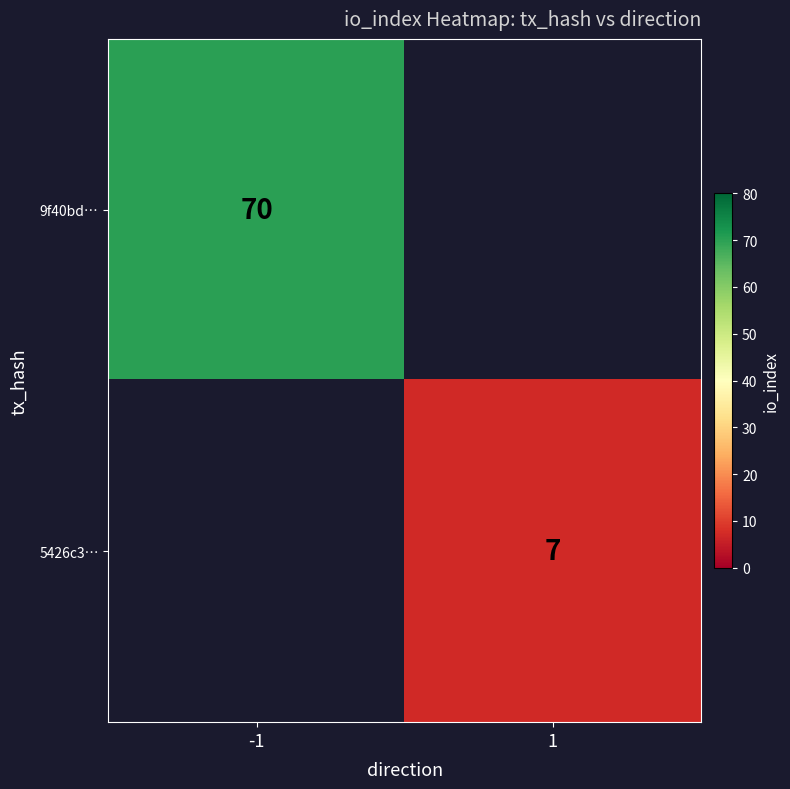

True or false: 5426c3… has a value of 2 at 1.

False